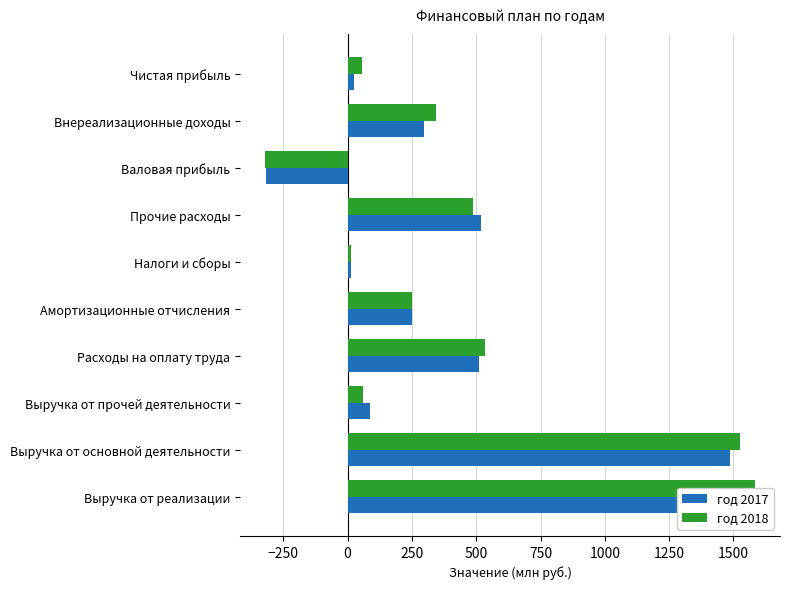

What is the spread (max minus min) of values at Расходы на оплату труда?

22.9